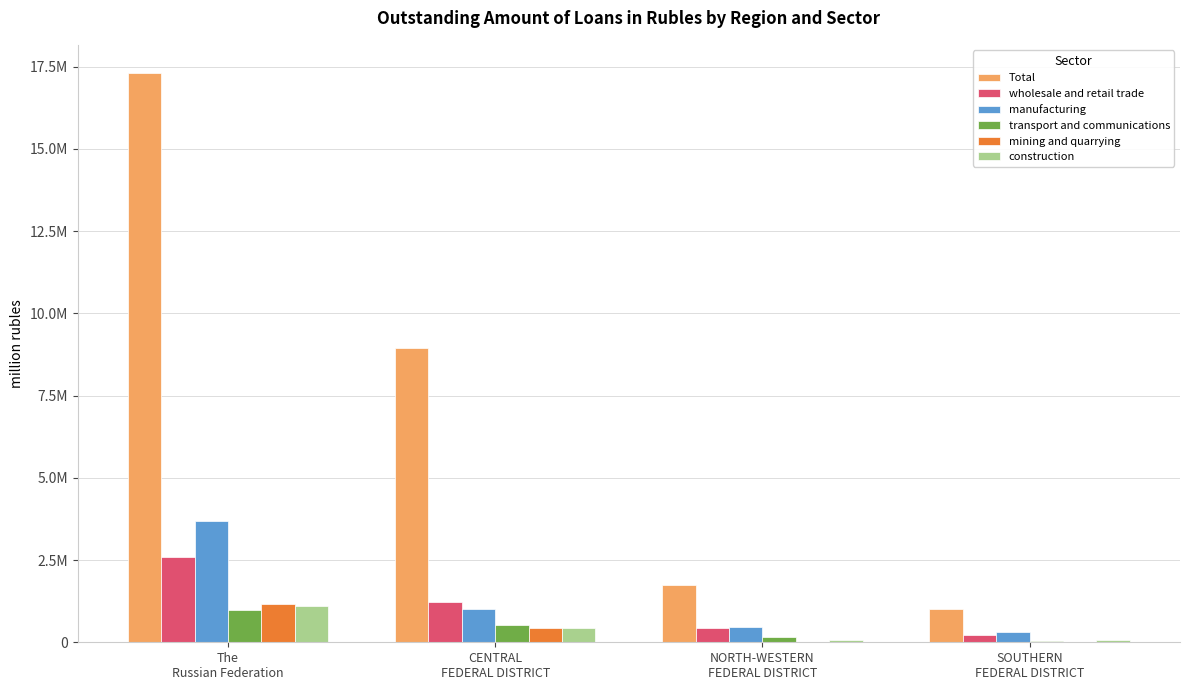

What are all the series names shown in the legend?

Total, wholesale and retail trade, manufacturing, transport and communications, mining and quarrying, construction